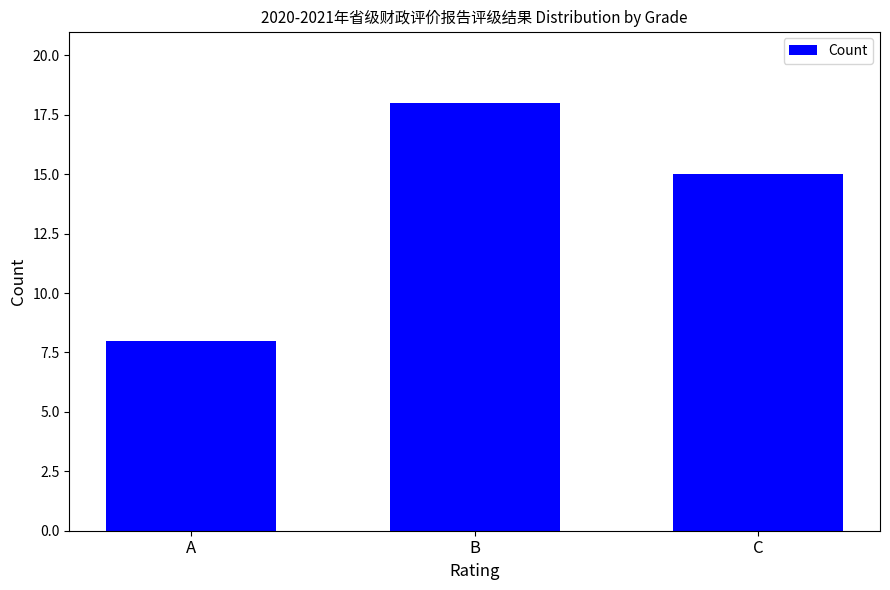

Reading right to left, what are all the values shown in this chart?

15	18	8